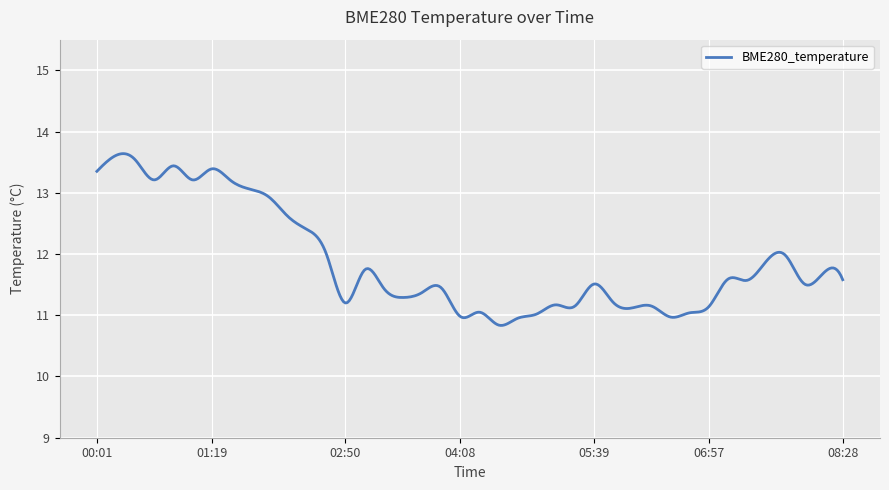

What is the difference between the maximum and minimum values?

2.8